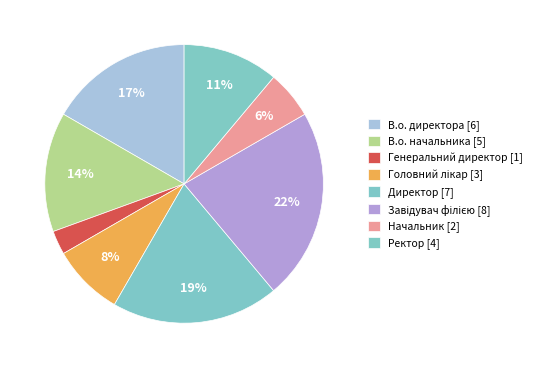

True or false: Генеральний директор accounts for 3% of the total.

True